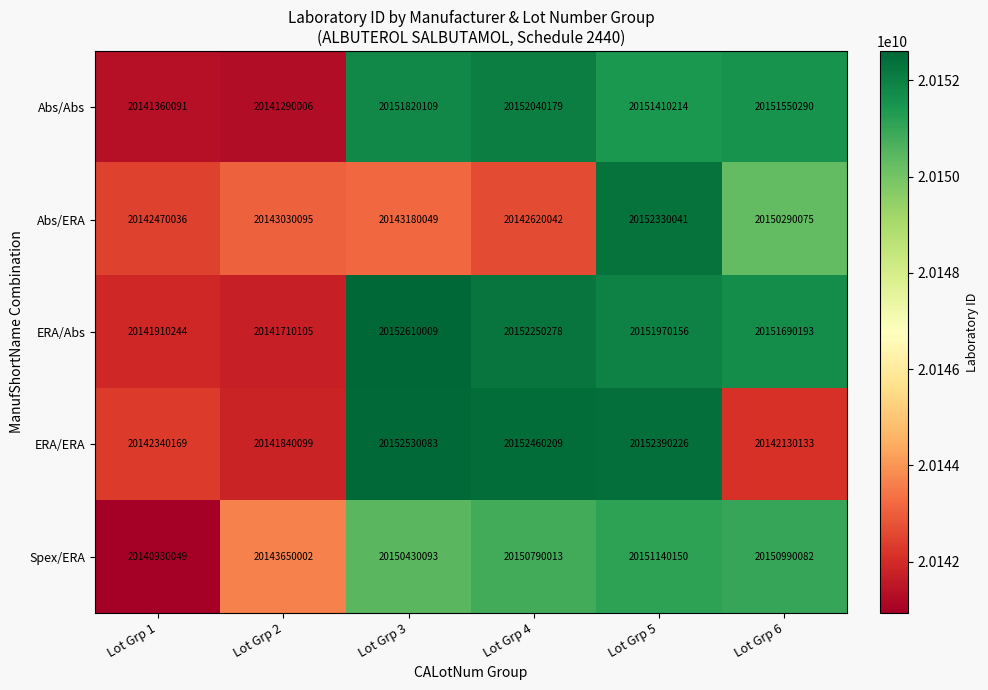

What is the difference between the maximum and second lowest values in the Abs/Abs series?

10680088